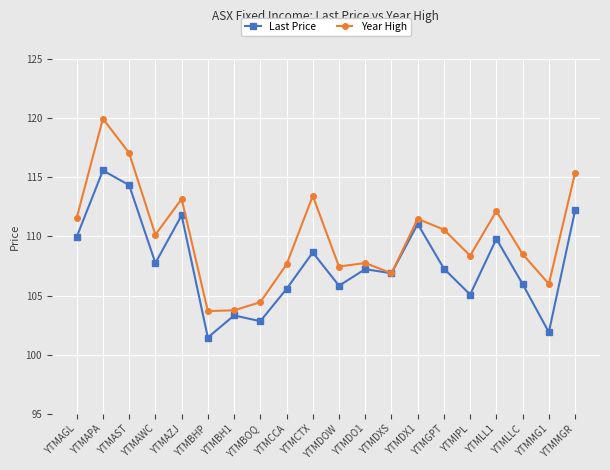

Does the chart display data point markers on the line(s)?

Yes